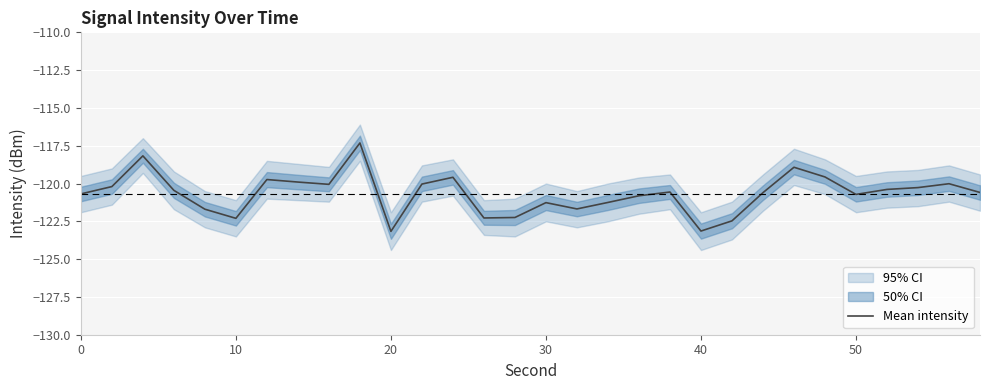

What is the minimum value for Mean intensity?

-123.2